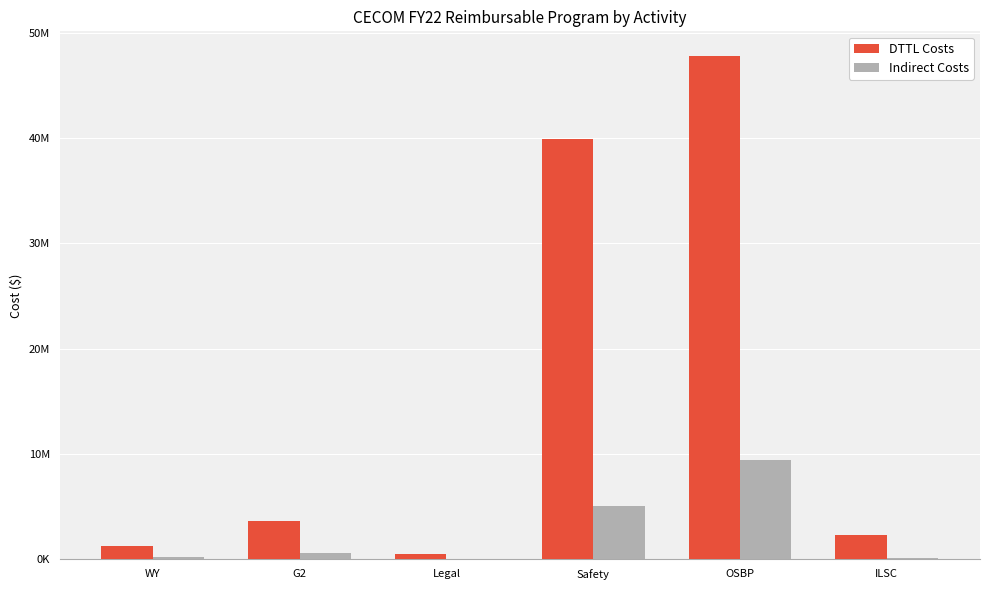

Between OSBP and ILSC, which series saw the biggest shift?

DTTL Costs